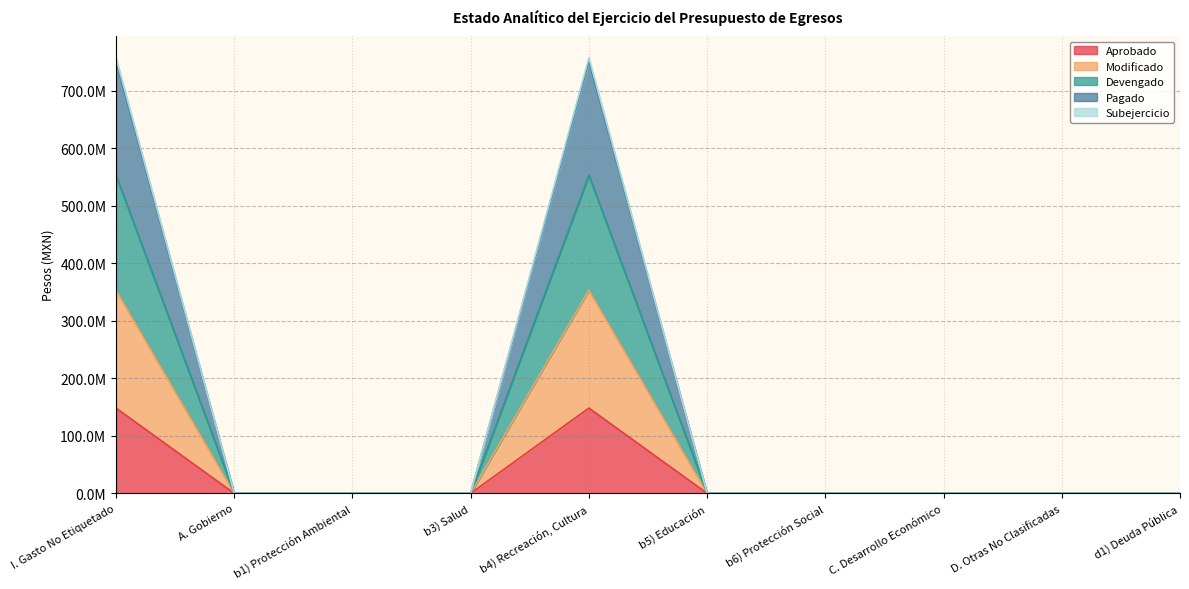

True or false: Devengado and Pagado intersect in this chart.

False